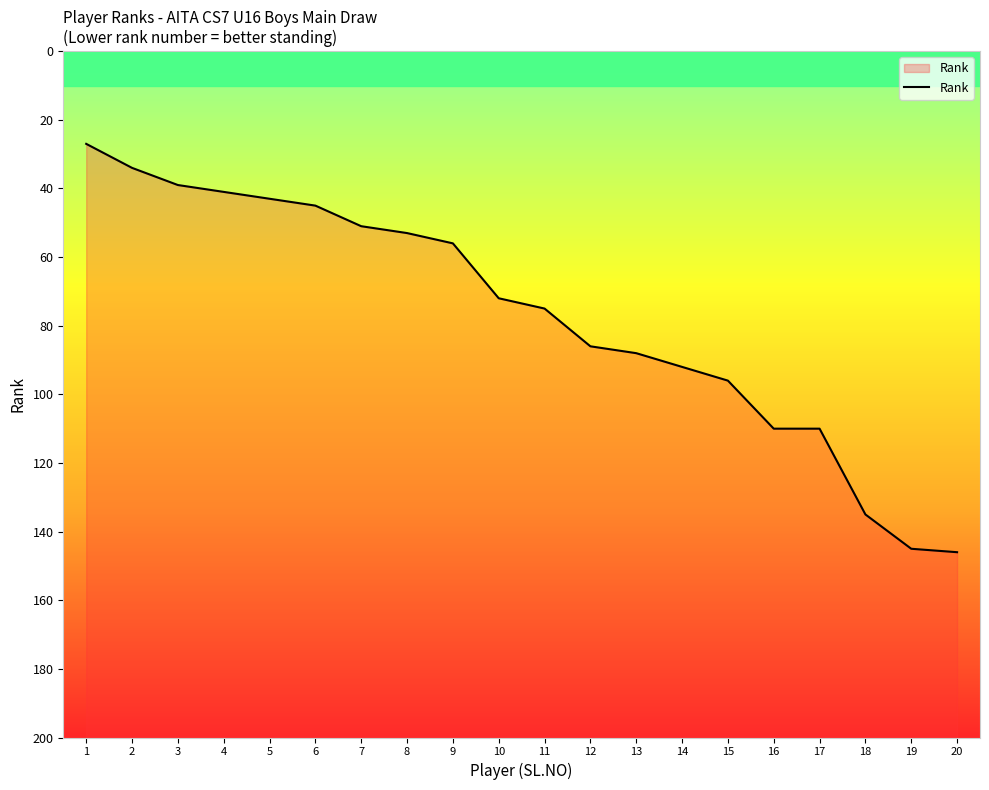

Reading right to left, list all the values displayed in this chart.

20=146	19=145	18=135	17=110	16=110	15=96	14=92	13=88	12=86	11=75	10=72	9=56	8=53	7=51	6=45	5=43	4=41	3=39	2=34	1=27